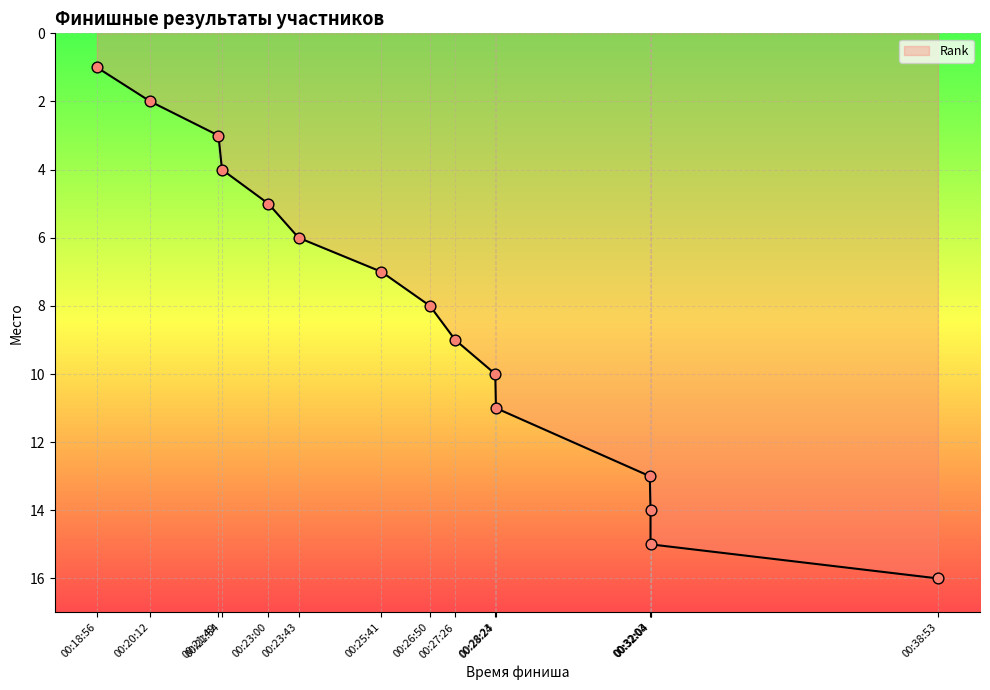

What is the ratio of the value at 00:18:56 to the value at 00:23:43?

0.2